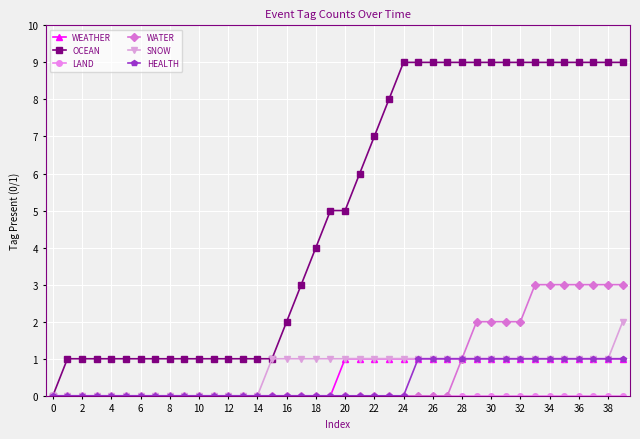

What is the difference between the maximum and minimum values in the SNOW series?

2